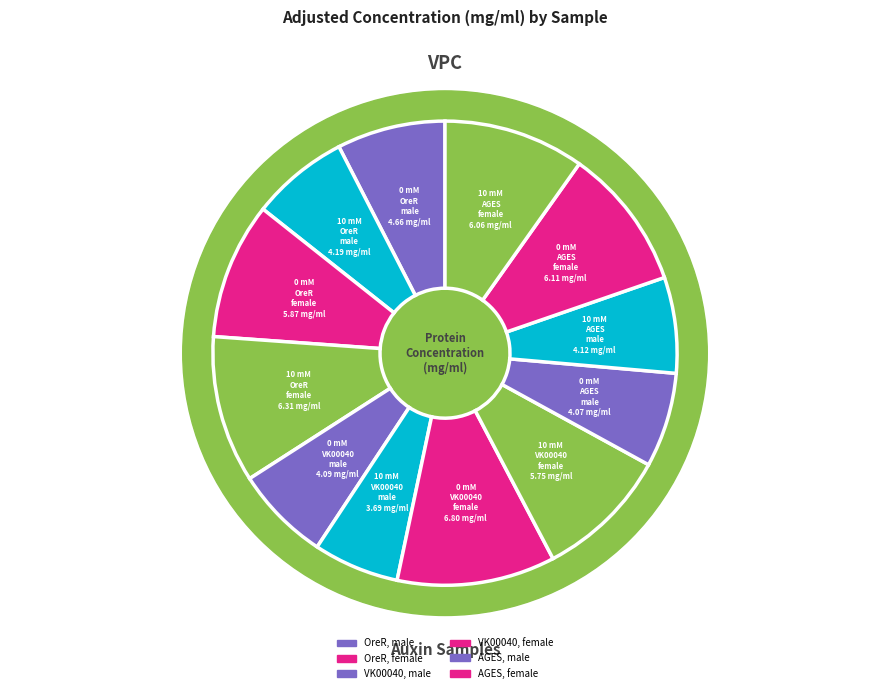

Is there any slice that represents more than half of the pie?

No